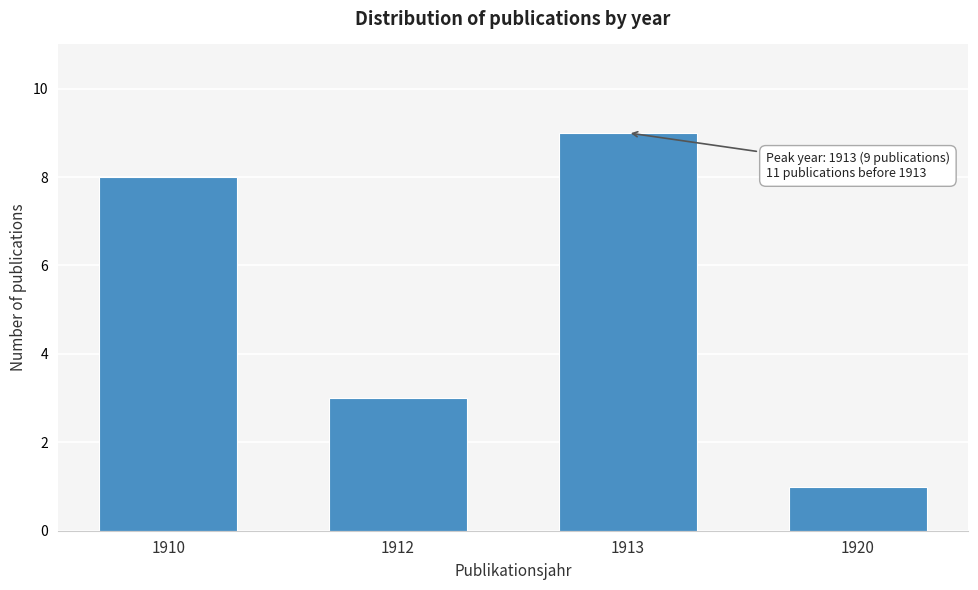

Reading left to right, list all the values displayed in this chart.

1910=8	1912=3	1913=9	1920=1